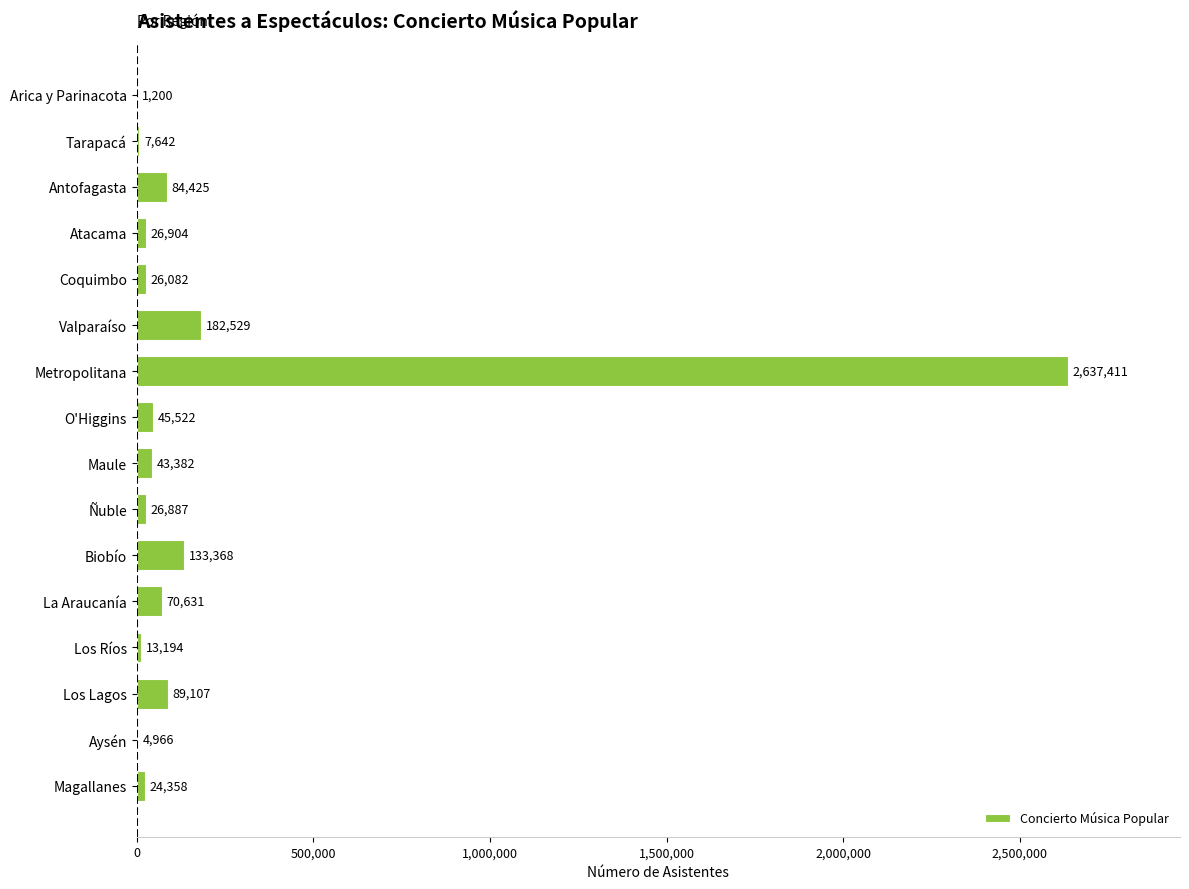

Count the number of categories in the chart.

16